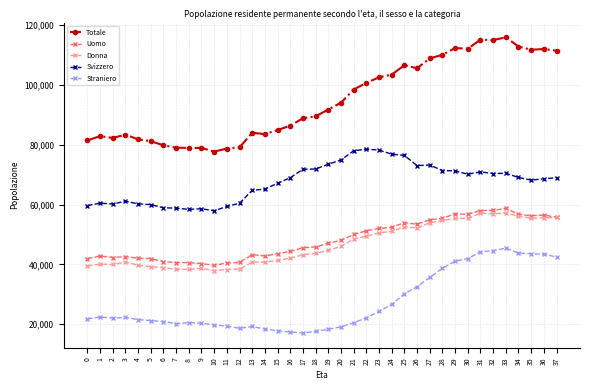

What is the minimum value shown in the chart?

17040